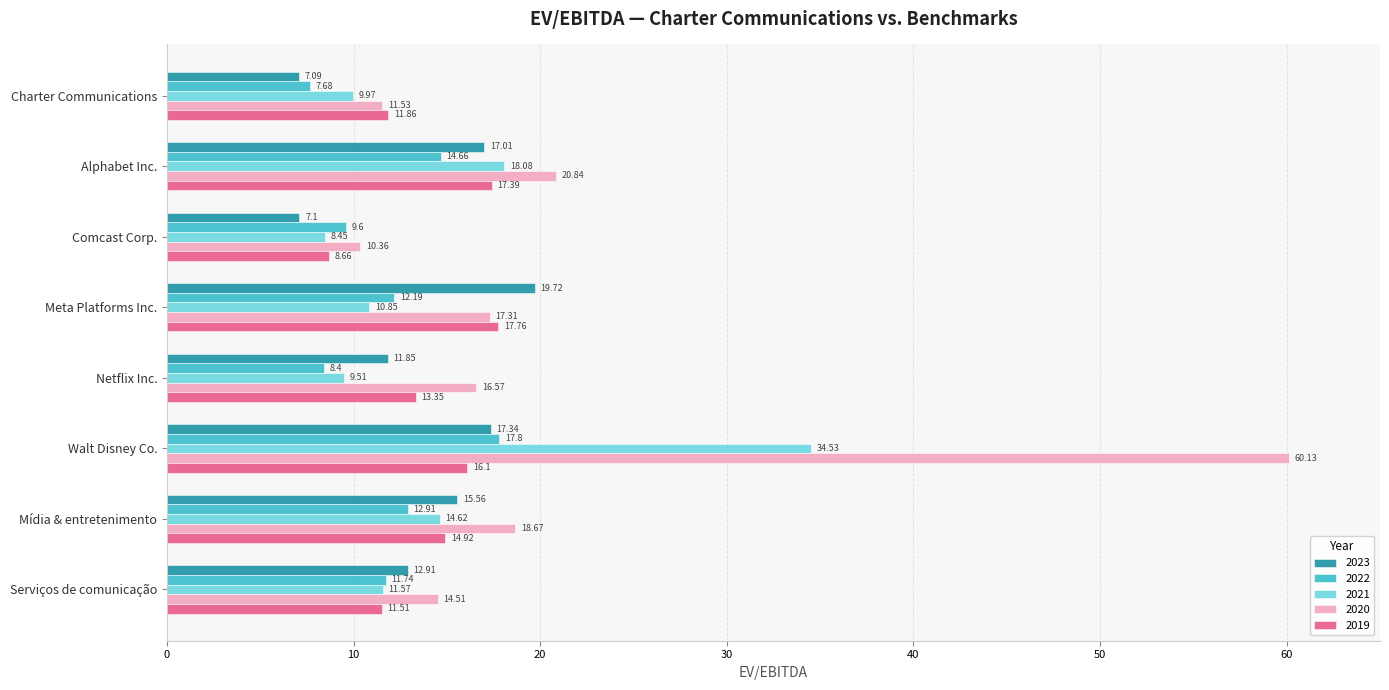

At which label is 2020 closest to 35?

Alphabet Inc.